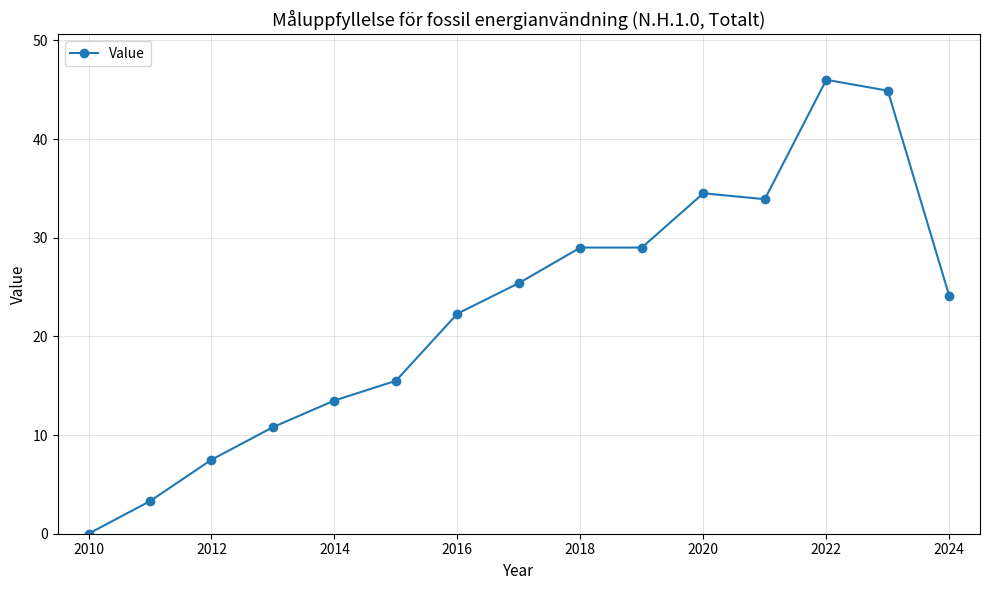

What is the value of the 6th point from the left?

15.5